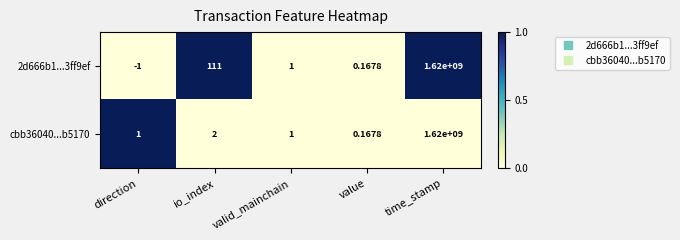

How many negative values does the 2d666b1...3ff9ef series have?

1